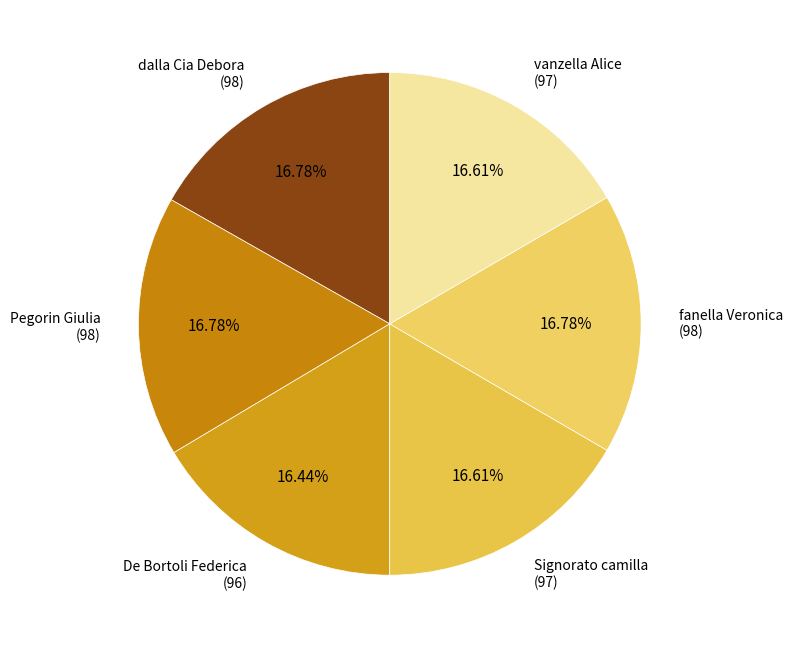

To the nearest percent, what percentage of the pie is dalla Cia Debora?

17%